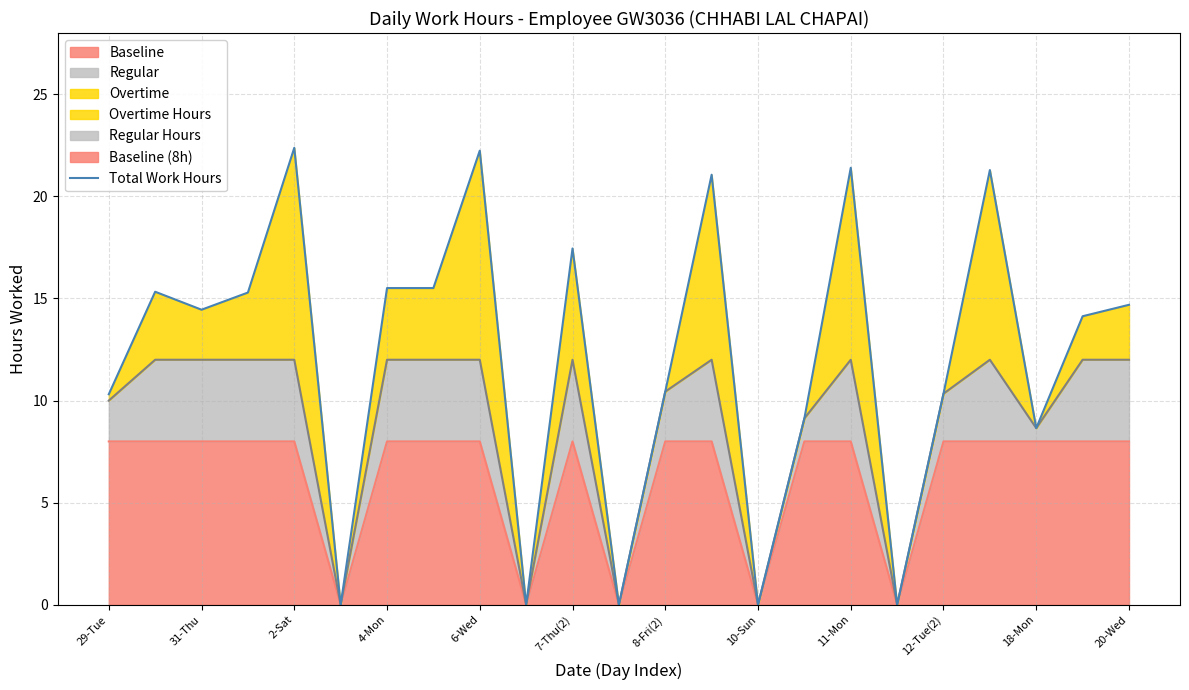

What value does the Regular series have at 12-Tue(2)?

10.3